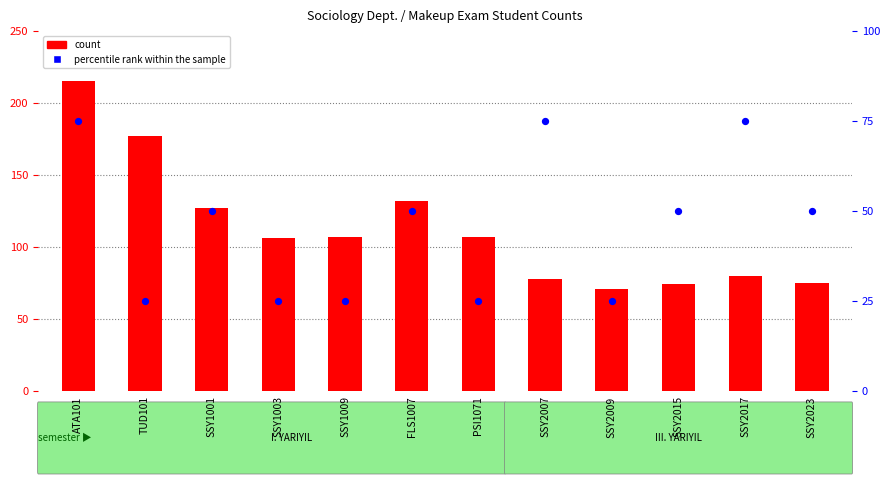

At how many categories does at least one series exceed 68?

12